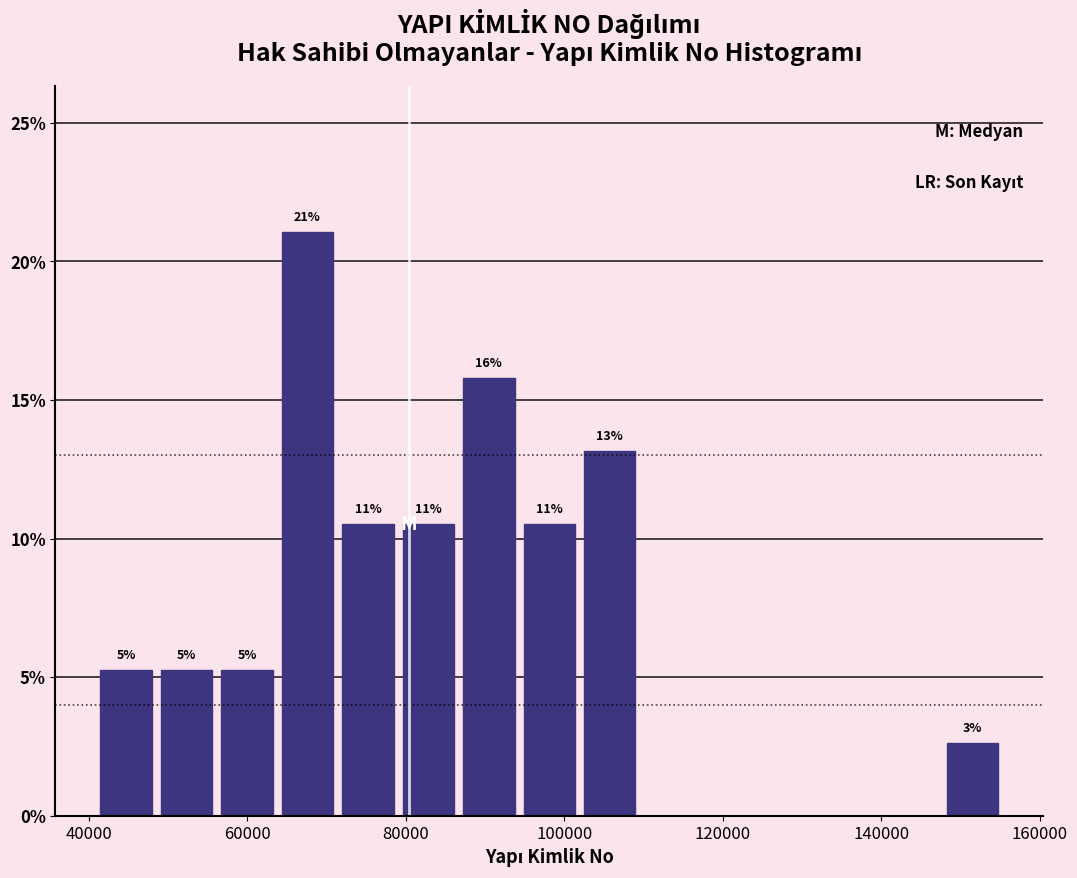

Around what value on the x-axis is the tallest bar? Give the approximate position of its centre, as read against the axis.

68000